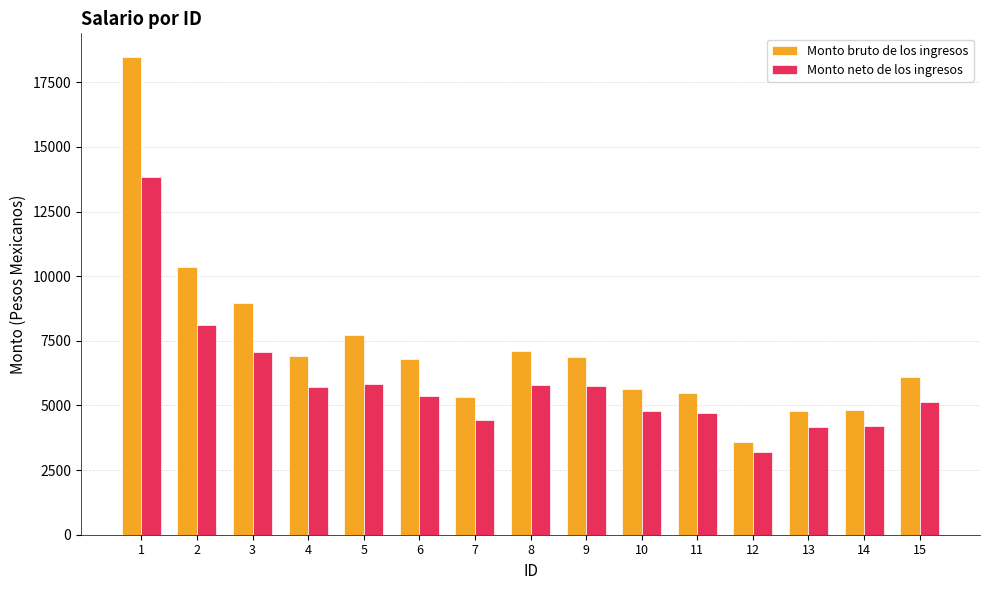

Read the Monto bruto de los ingresos value at 2.

10362.3